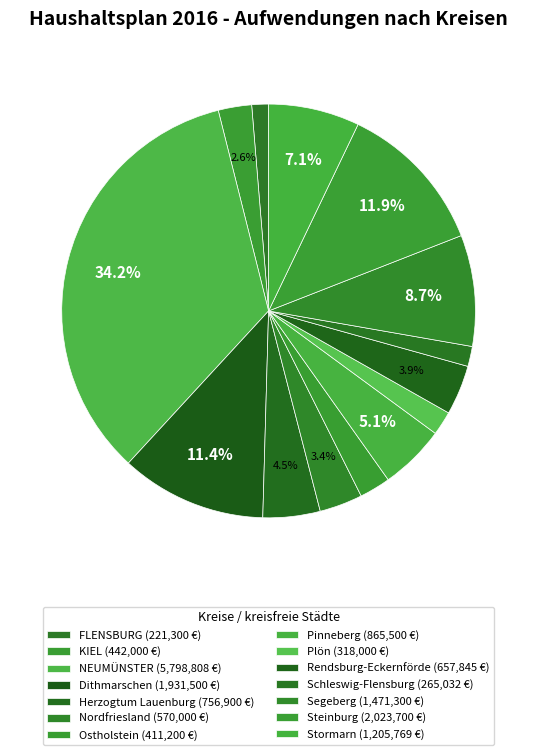

Is there a majority slice in this chart?

No